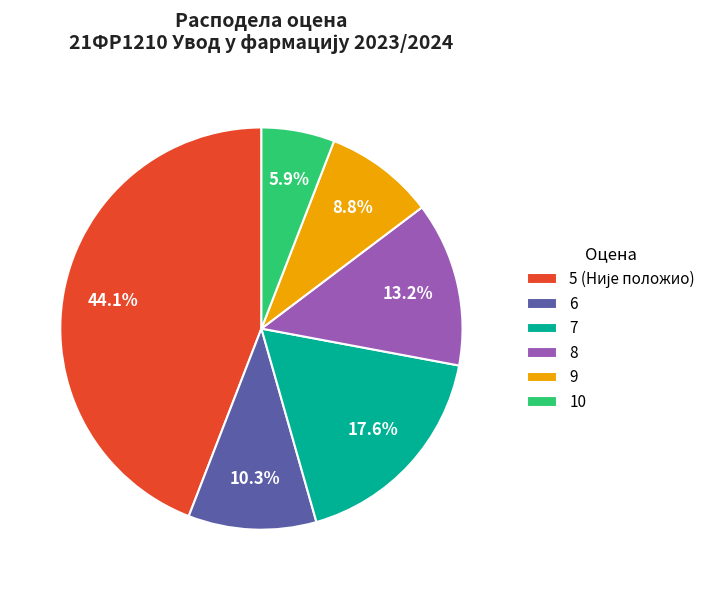

Which has a higher value, 8 or 9?

8